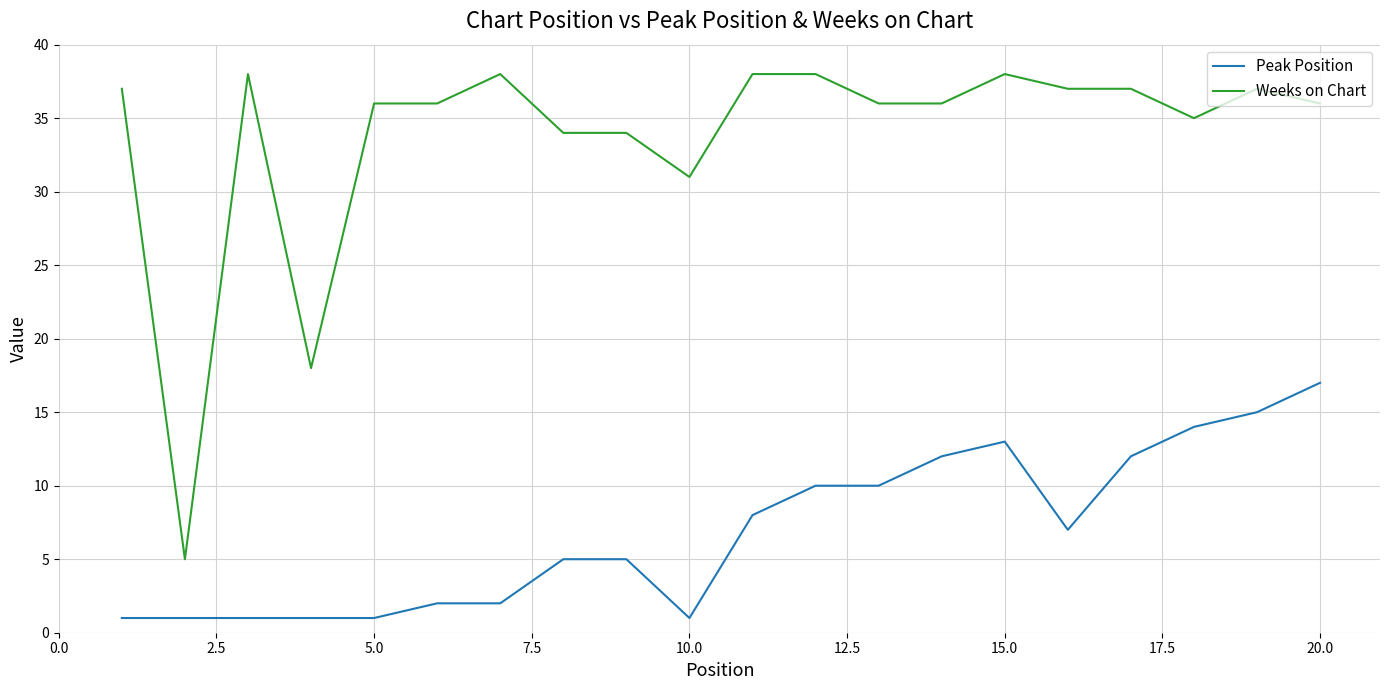

How many values in the Peak Position series are below 7?

10